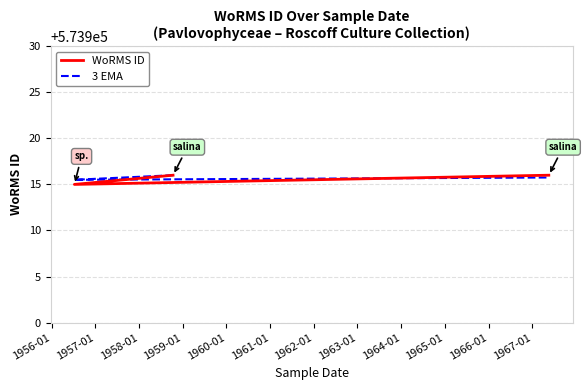

What is the maximum value for 3 EMA?

573916.0